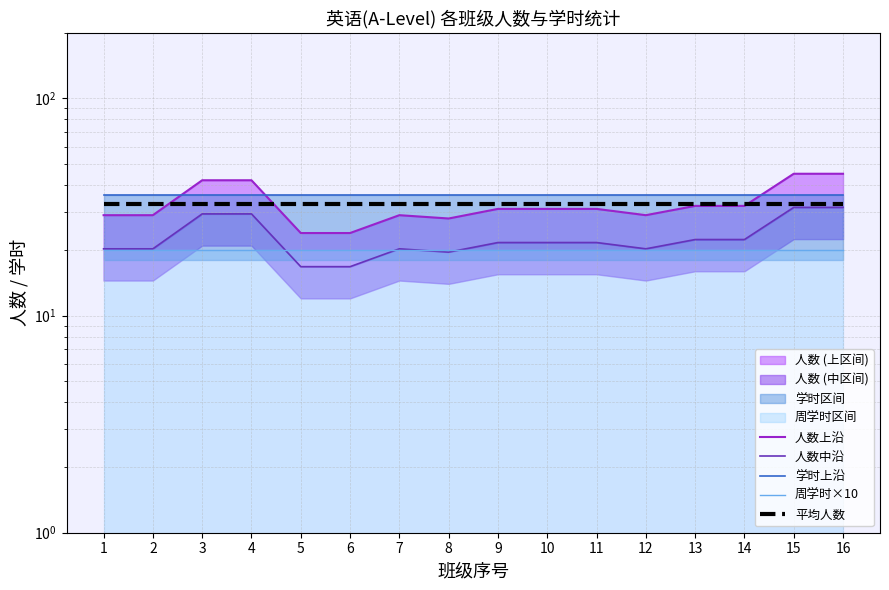

At how many categories does at least one series exceed 18?

16